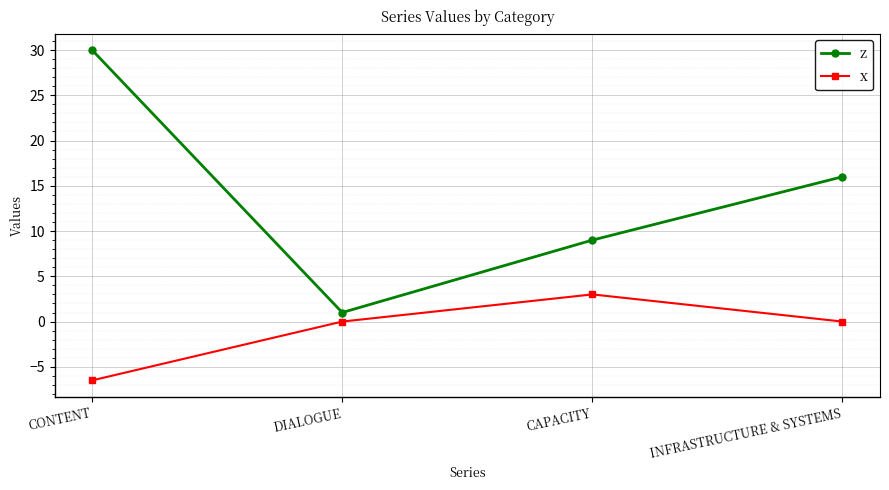

What is the average value of the z series?

14.0